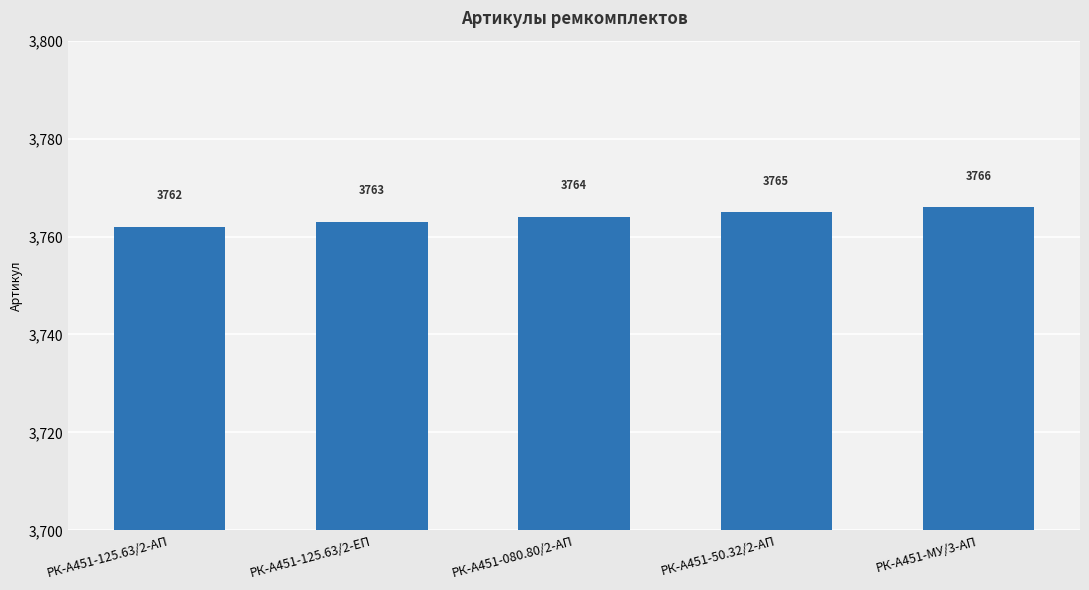

Which category has the lowest value across all series?

РК-А451-125.63/2-АП